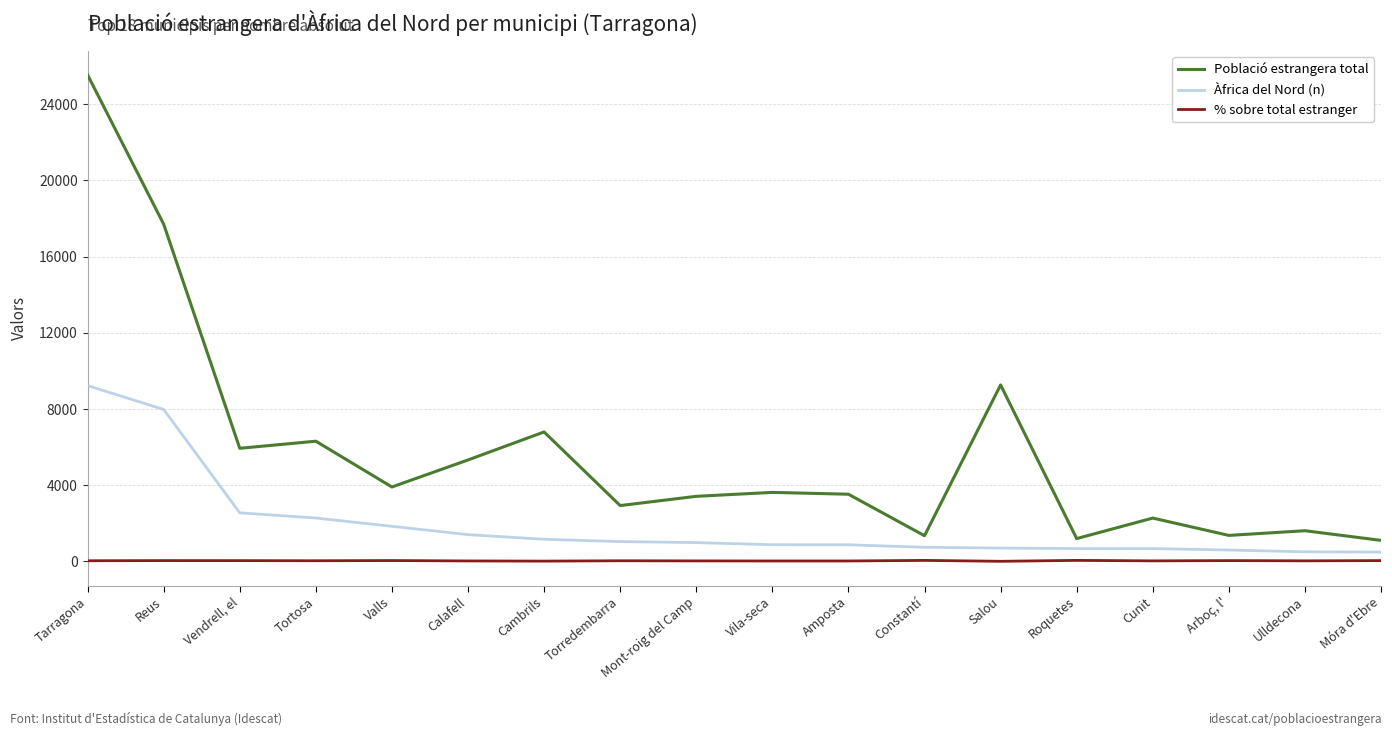

True or false: % sobre total estranger and Població estrangera total intersect in this chart.

False